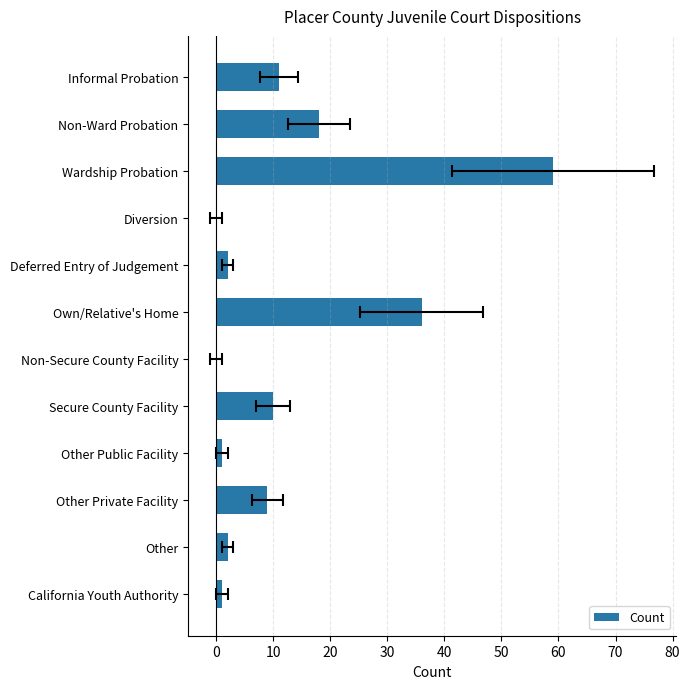

Are the bars horizontal?

Yes